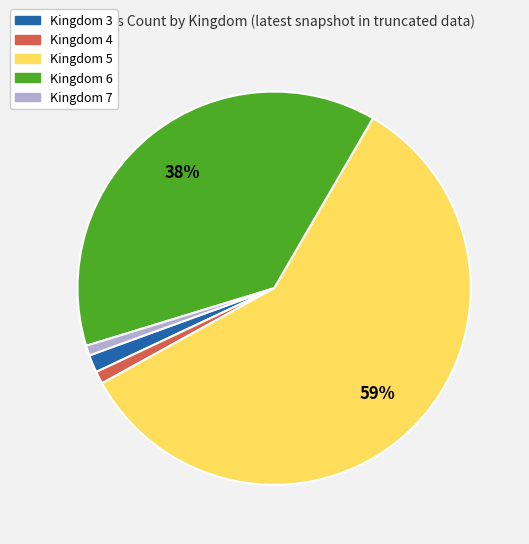

Is it true that Kingdom 4 is 1% of the pie?

True